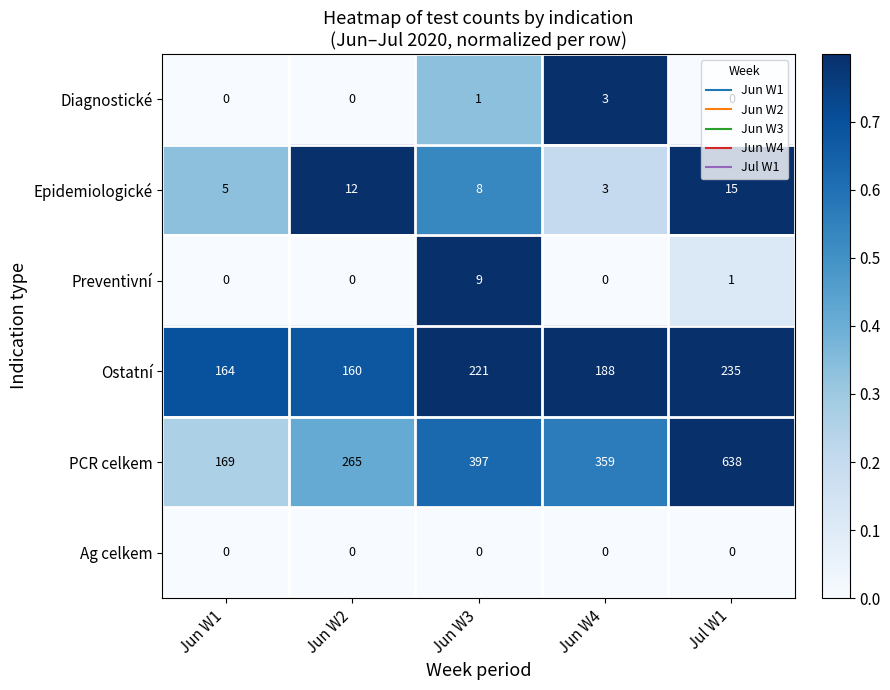

At which label is Ostatní closest to 197?

Jun W4